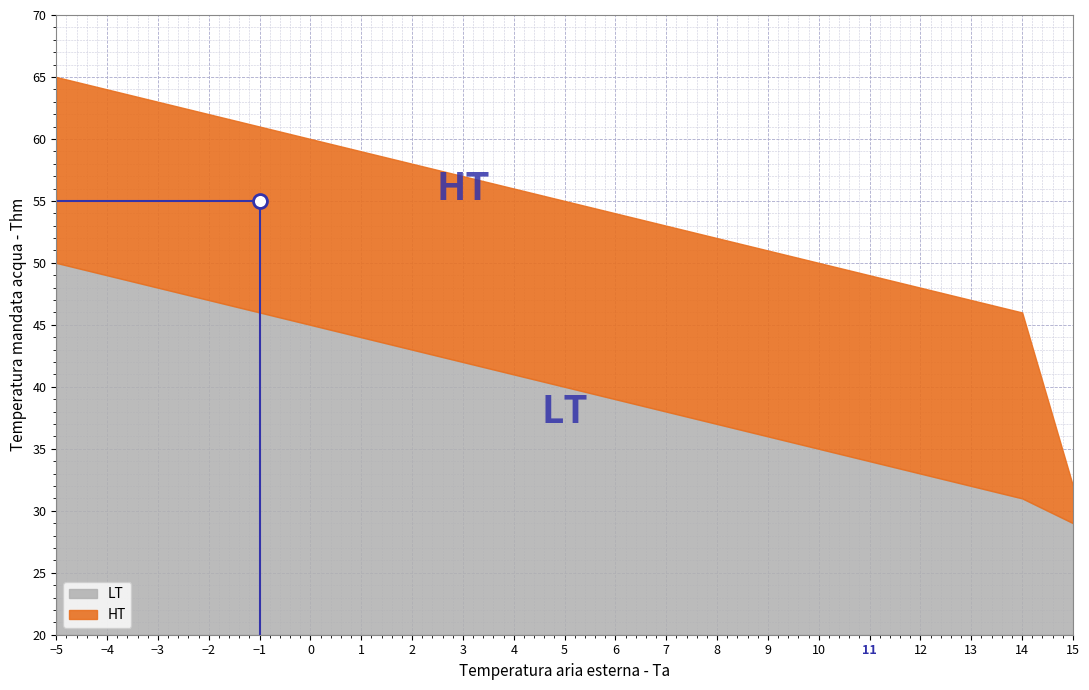

Is it true that LT equals 23 at 11?

False